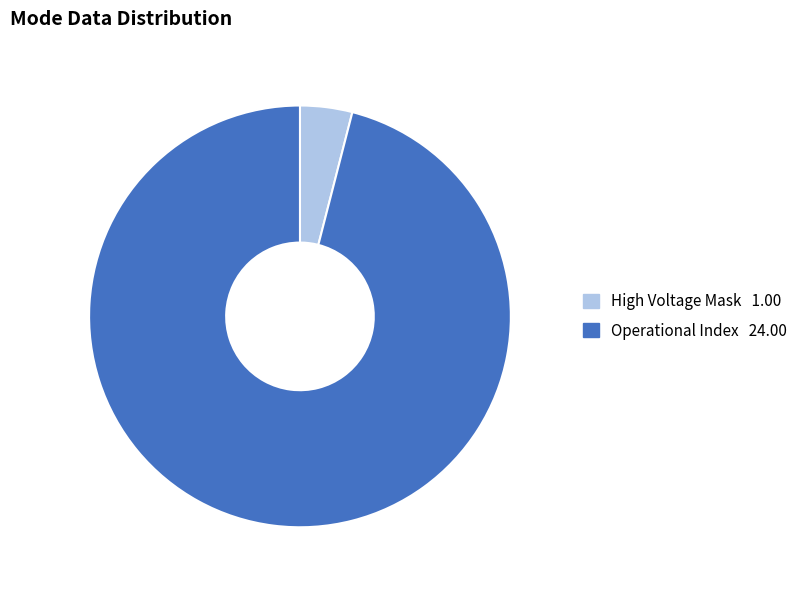

Is there any slice that represents more than half of the pie?

Yes